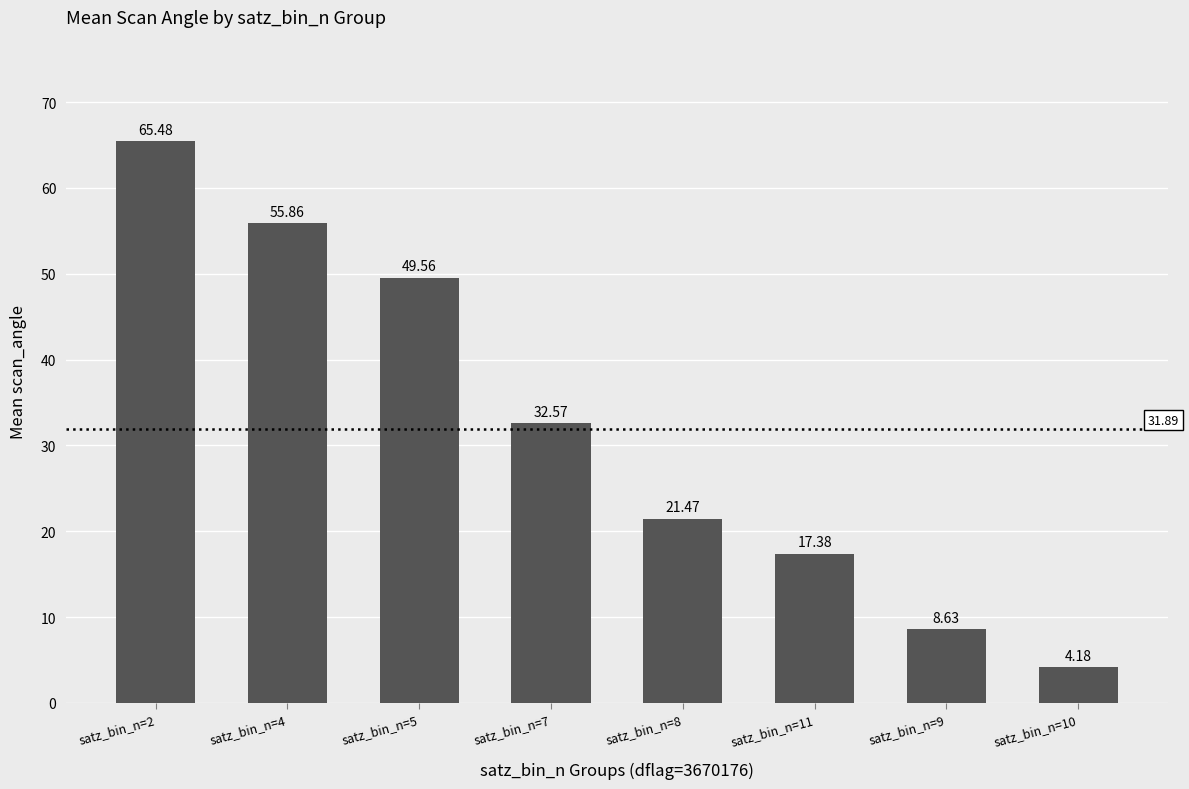

How many bars are there in total?

8